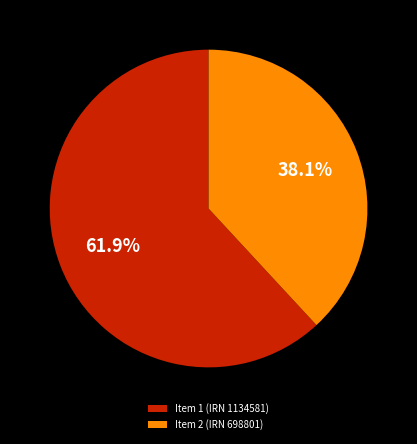

Combined, do Item 2 (IRN 698801) and Item 1 (IRN 1134581) account for over 50%?

Yes